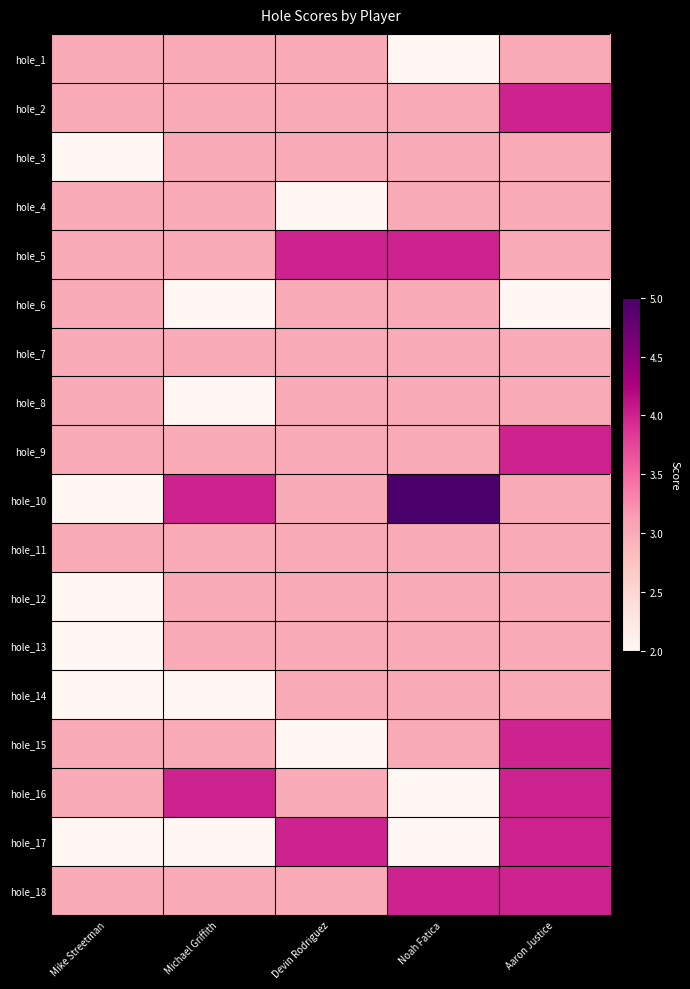

How many series are shown in this chart?

18